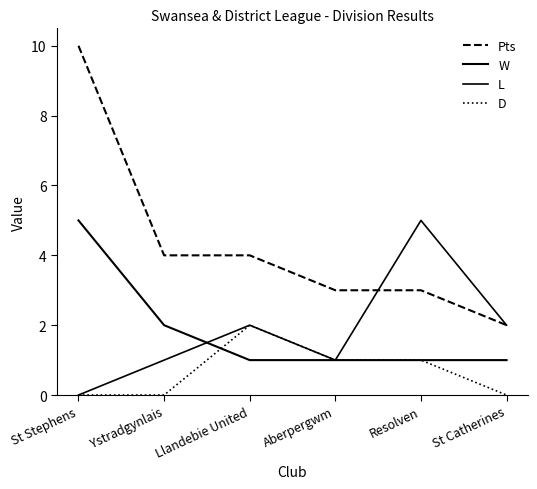

True or false: L and D intersect in this chart.

False